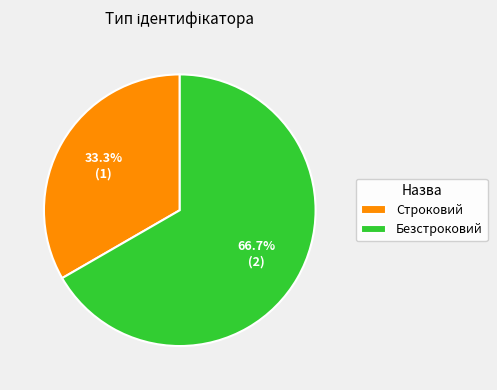

True or false: Строковий accounts for 40% of the total.

False